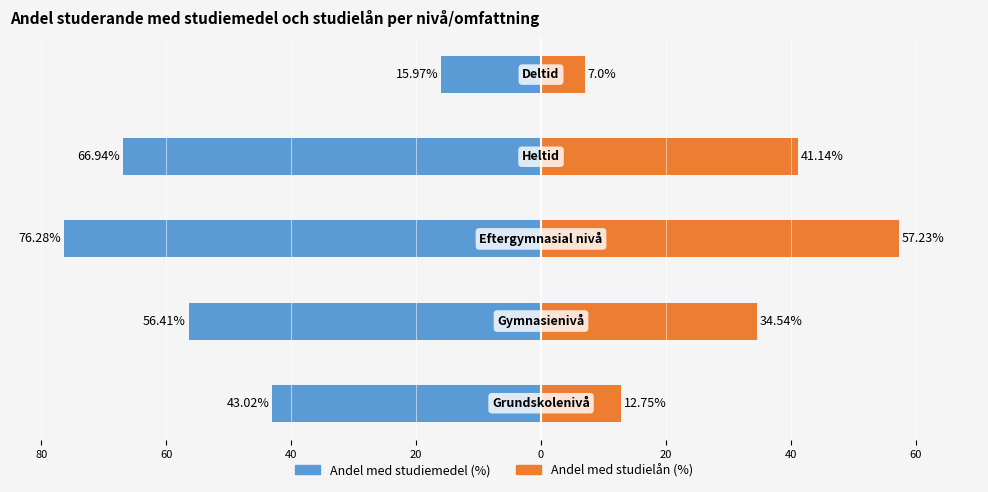

The Andel med studiemedel (%) series shows -64.0 at 100. True or false?

False